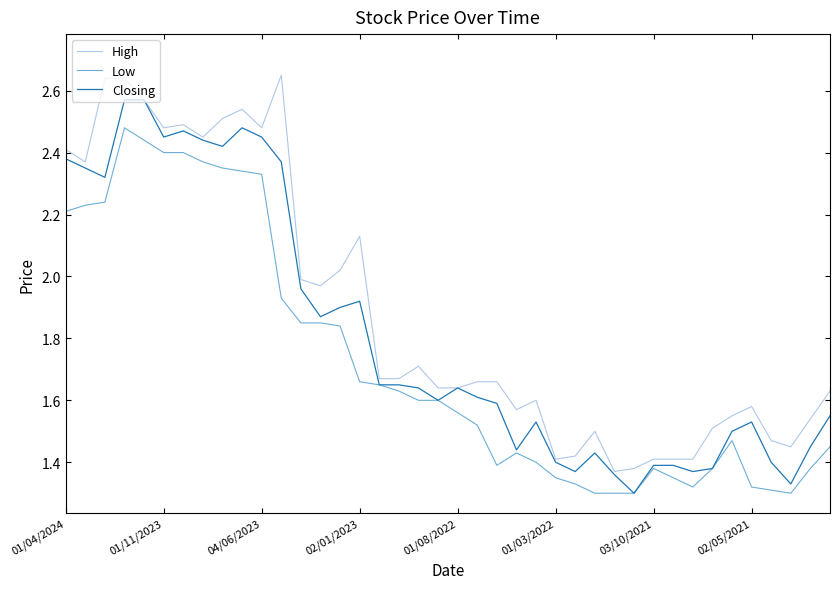

How many categories are shown in the chart?

40